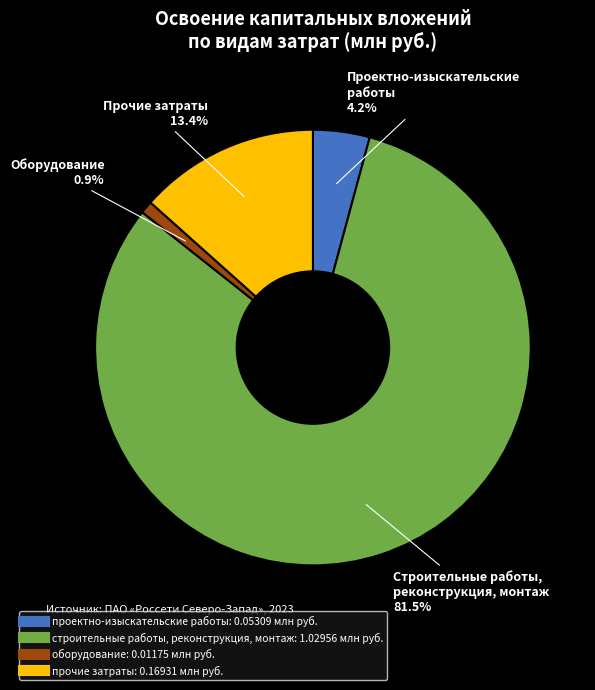

What percentage is the проектно-изыскательские работы slice, to the nearest percent?

4%